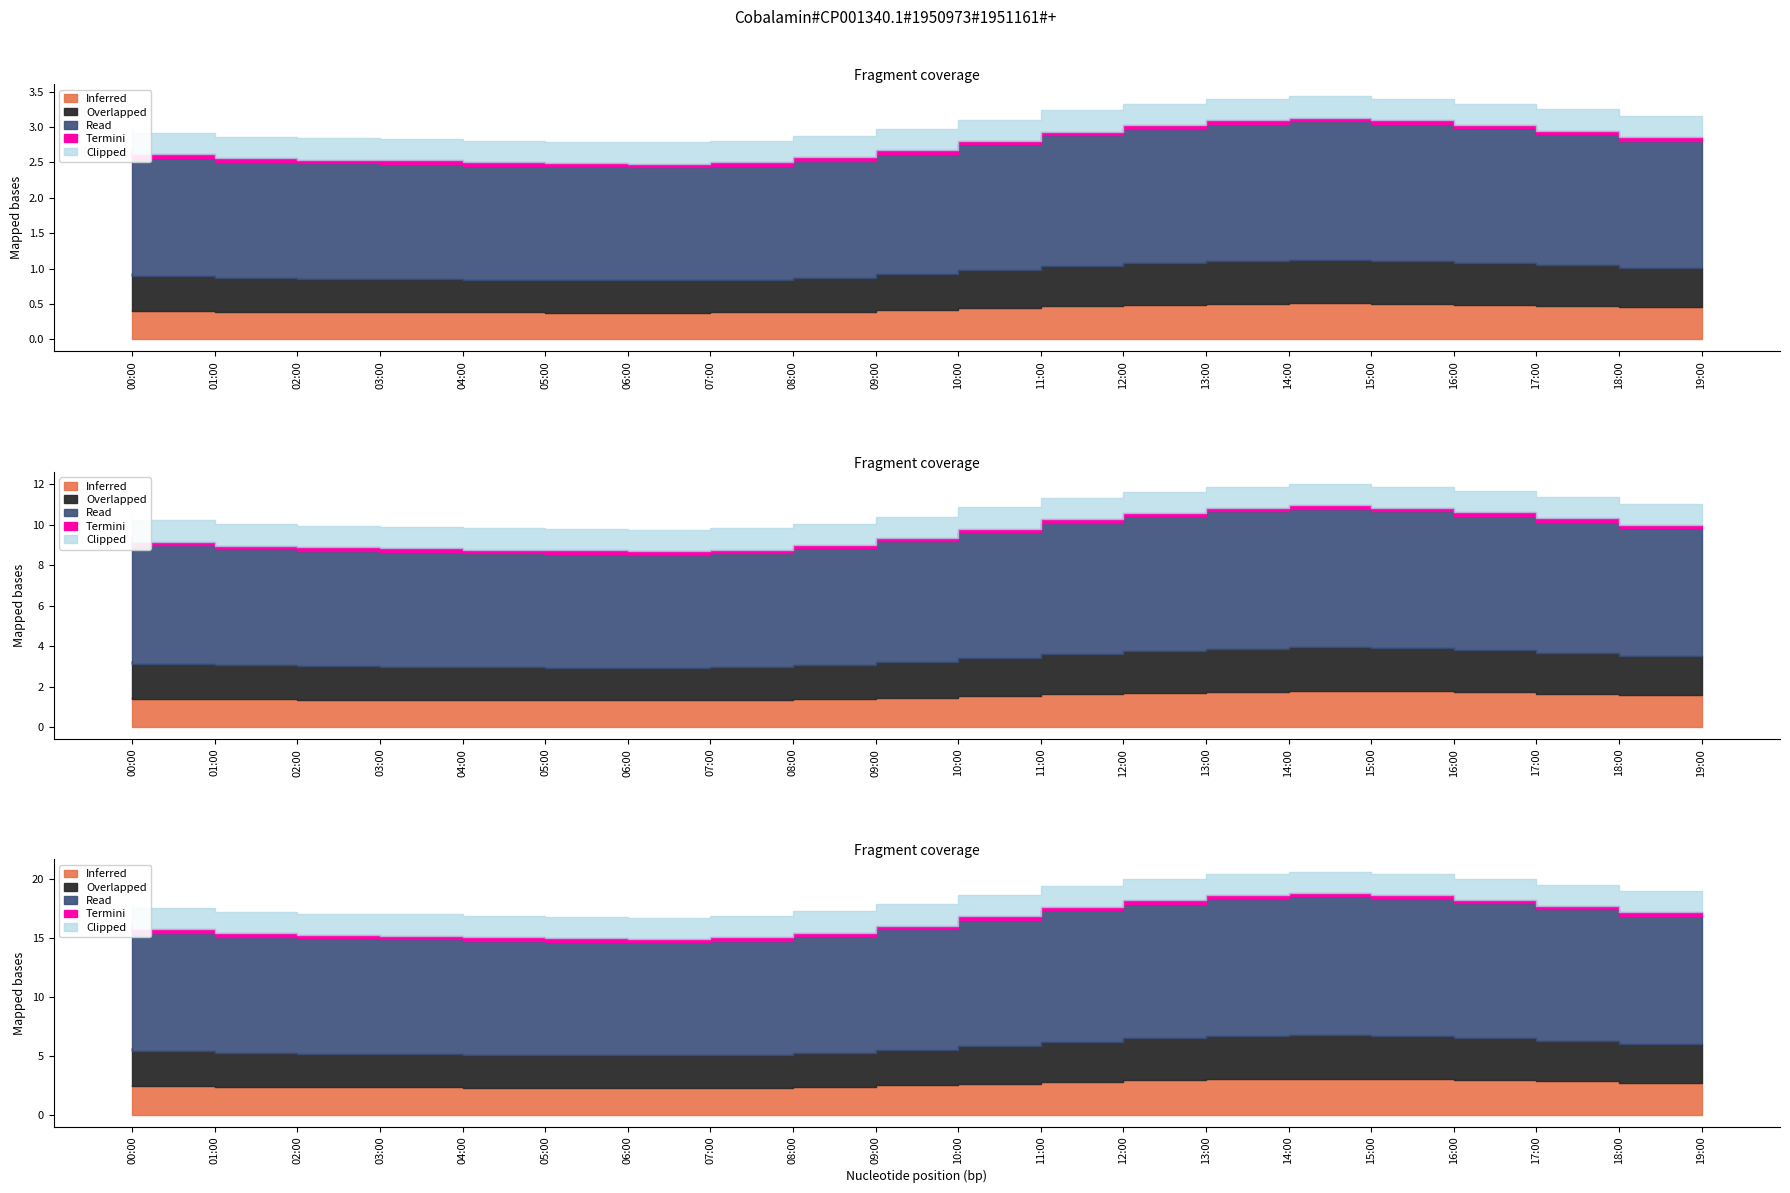

True or false: temperature and humidity cross at least once.

False